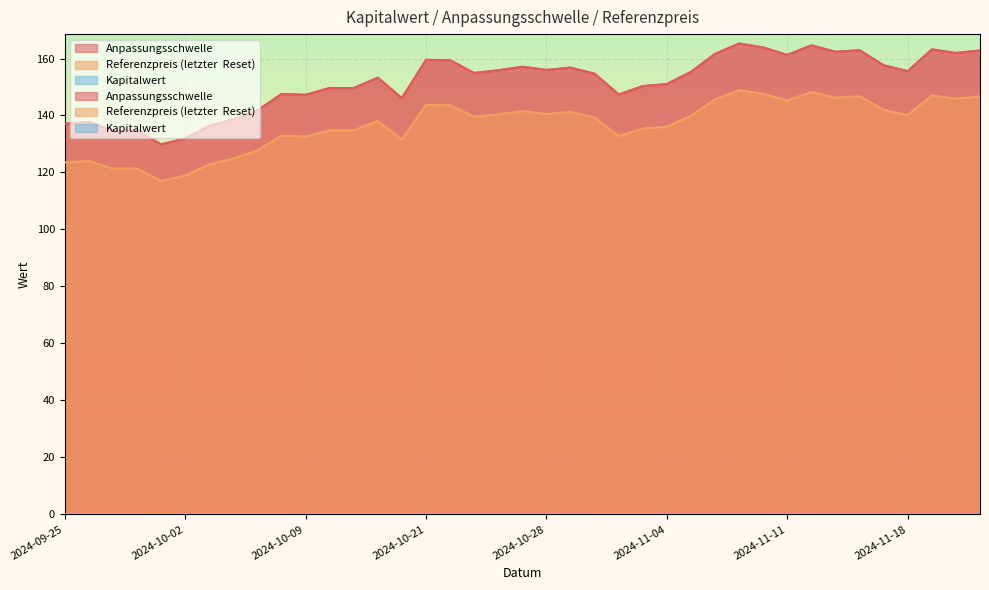

List the labels in order of Anpassungsschwelle value, smallest first.

2024-10-01, 2024-10-02, 2024-09-27, 2024-09-30, 2024-10-03, 2024-09-25, 2024-09-26, 2024-10-04, 2024-10-07, 2024-10-15, 2024-10-09, 2024-10-31, 2024-10-08, 2024-10-11, 2024-10-10, 2024-11-01, 2024-11-04, 2024-10-14, 2024-10-30, 2024-10-23, 2024-11-05, 2024-11-18, 2024-10-24, 2024-10-28, 2024-10-29, 2024-10-25, 2024-11-15, 2024-10-22, 2024-10-21, 2024-11-11, 2024-11-06, 2024-11-20, 2024-11-13, 2024-11-21, 2024-11-14, 2024-11-19, 2024-11-08, 2024-11-12, 2024-11-07